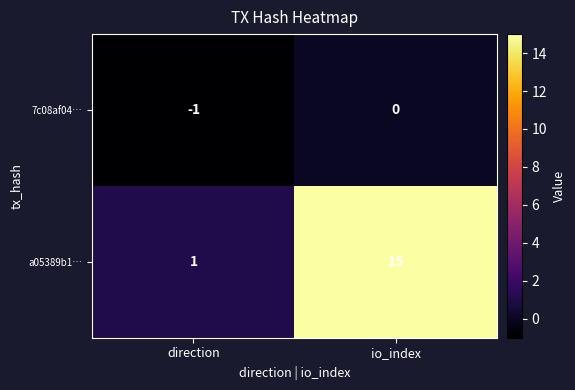

Is it true that 7c08af04… equals -1 at direction?

True